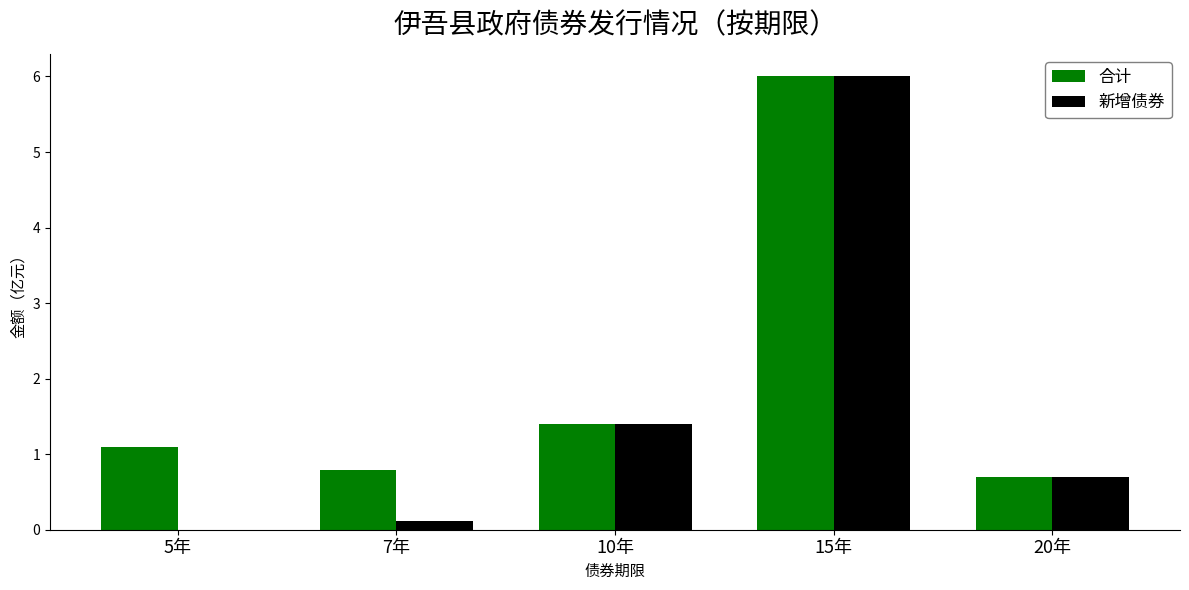

Are the bars grouped side by side (vs. stacked)?

Yes